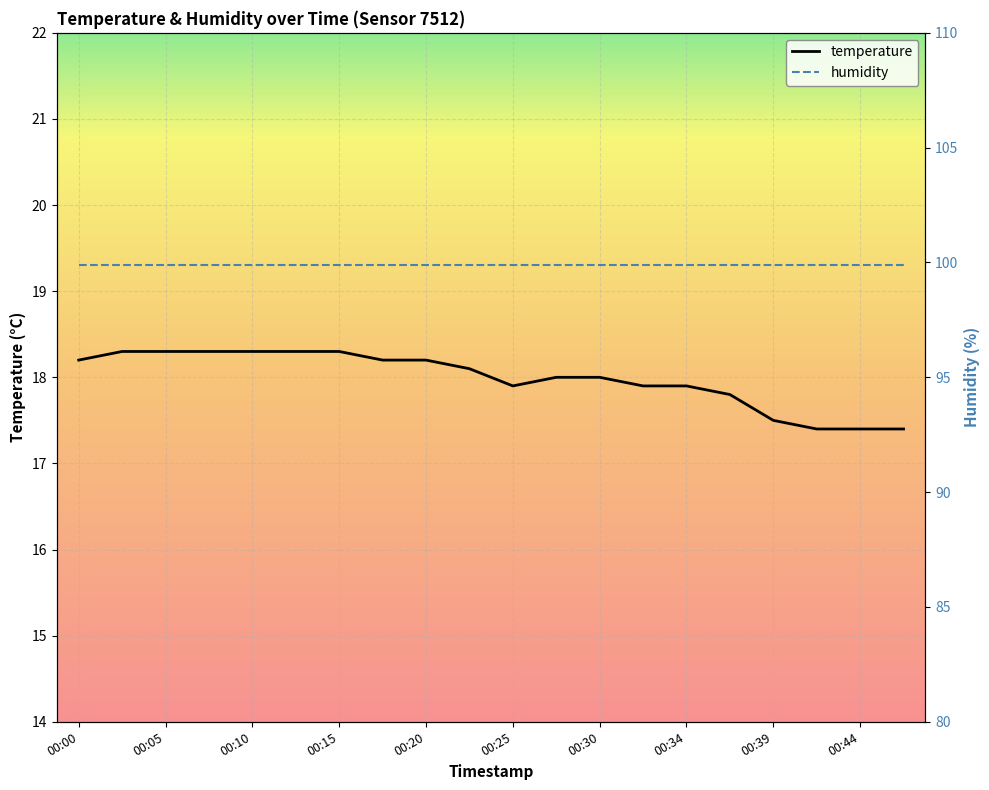

Count the values in the range 17 to 18.

10